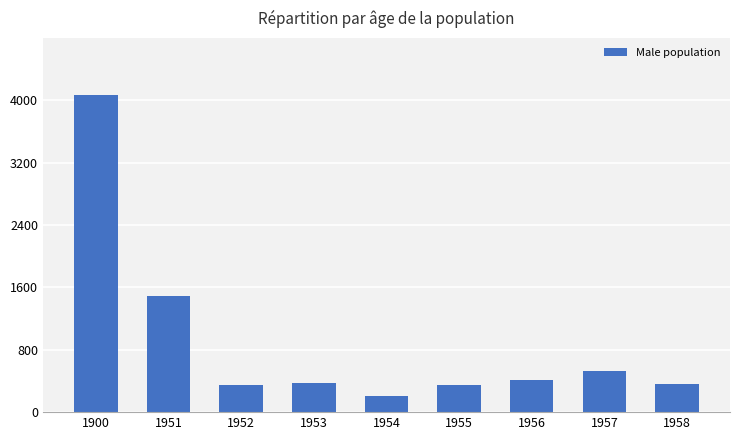

What value does the data have at 1900?

4065